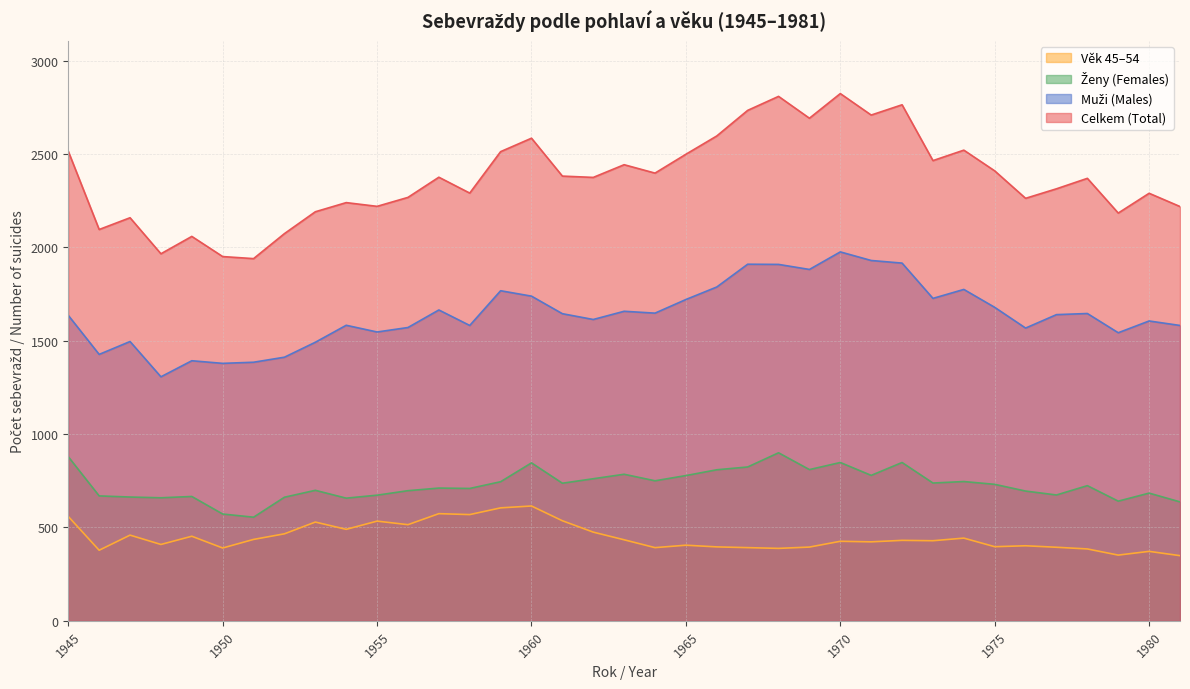

What are all the series names shown in the legend?

Celkem (Total), Muži (Males), Ženy (Females), Věk 45–54